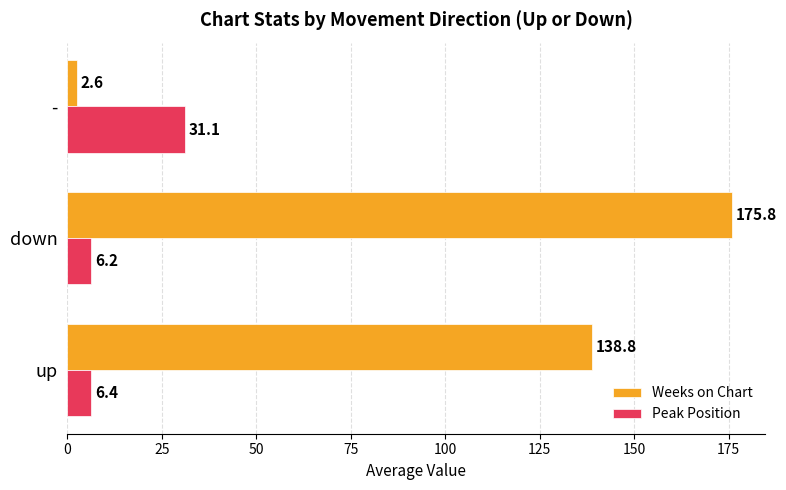

What is the average value of the Weeks on Chart series?

105.7